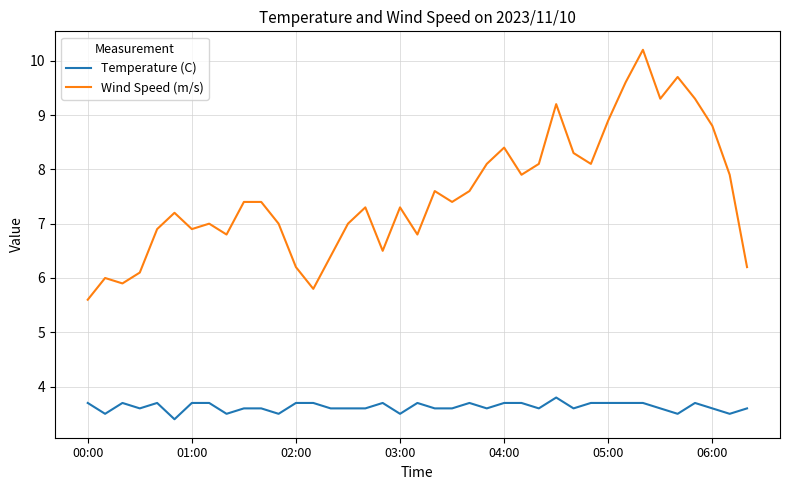

Which series has the largest total across all categories?

Wind Speed (m/s)